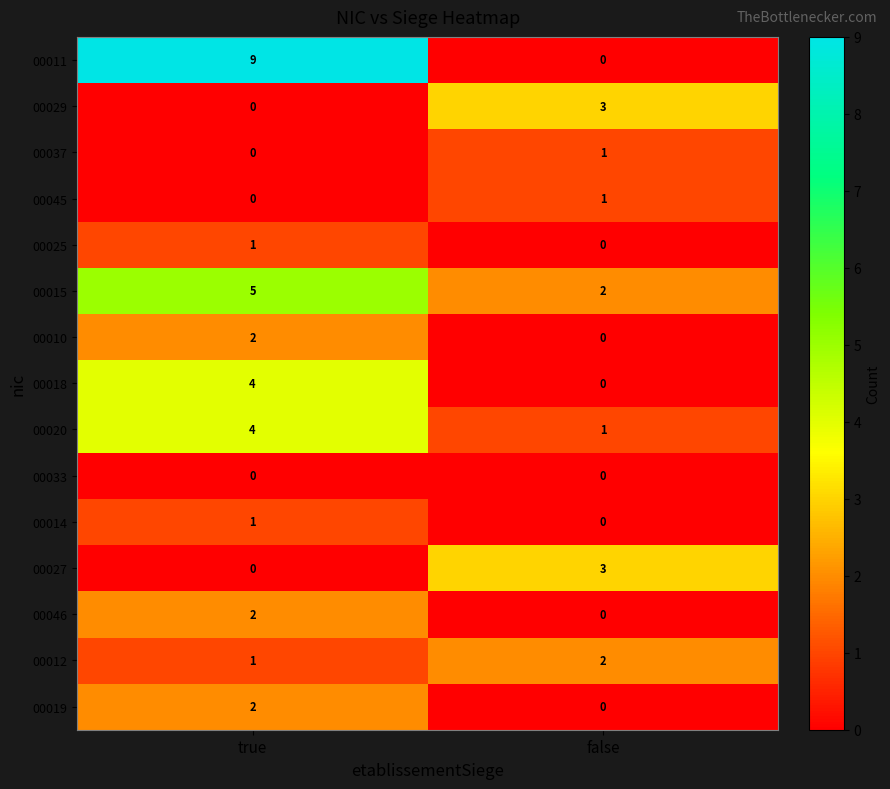

At which category is the sum across all series the highest?

true